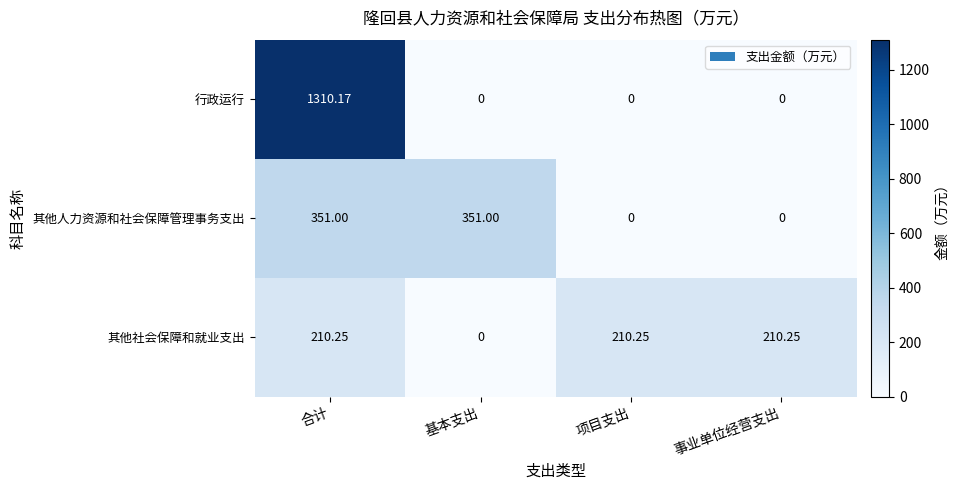

Which label corresponds to the largest value in the chart?

合计